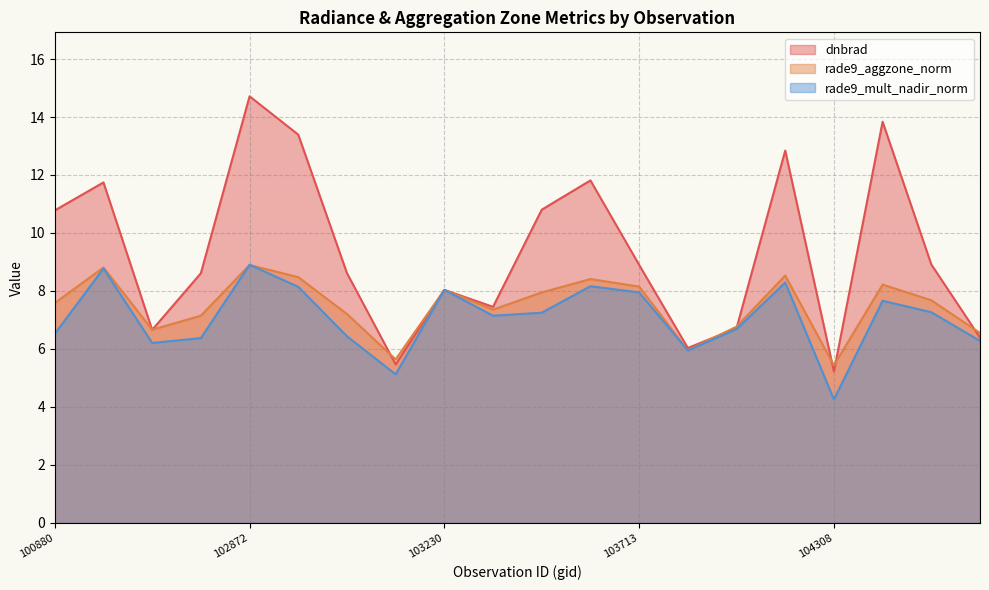

Does the chart display data point markers on the line(s)?

No